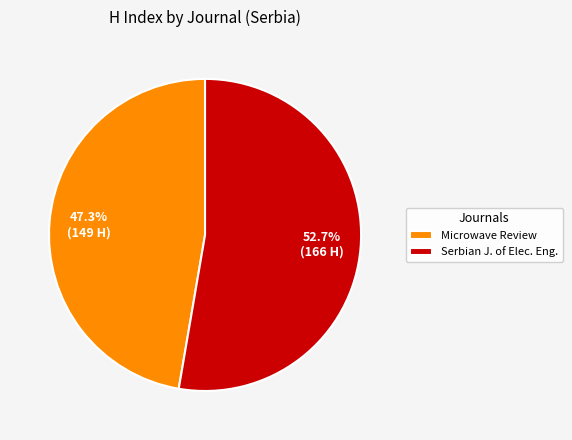

What is the largest slice in the pie chart?

Serbian J. of Elec. Eng.